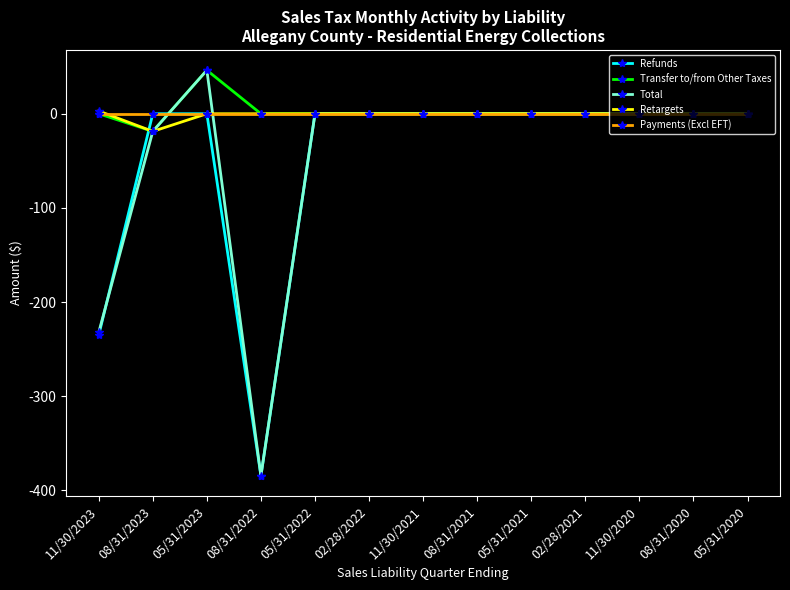

What are all the series names shown in the legend?

Refunds, Transfer to/from Other Taxes, Total, Retargets, Payments (Excl EFT)